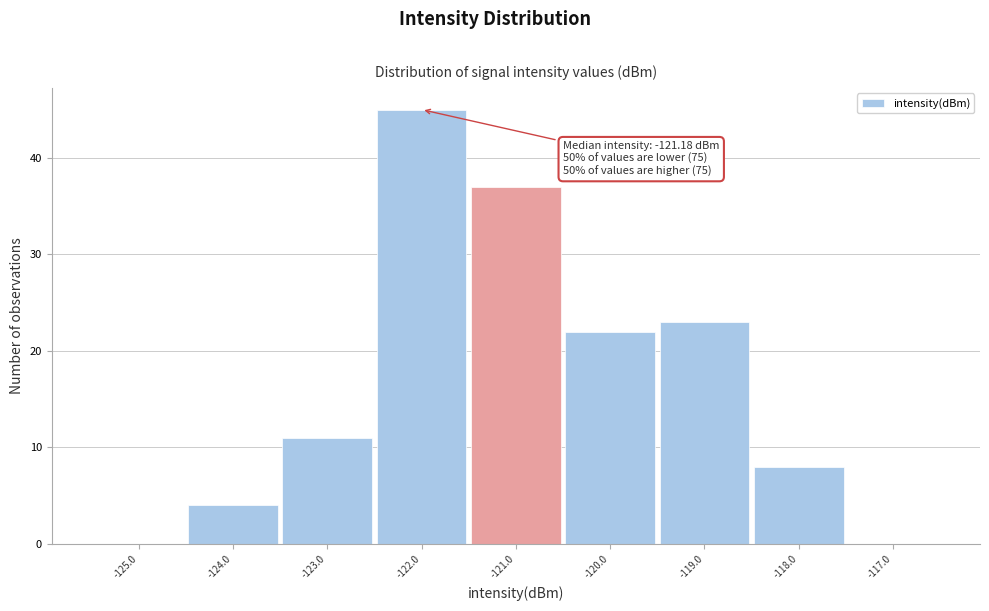

Which range on the x-axis has the tallest bar?

-122.5 to -121.5